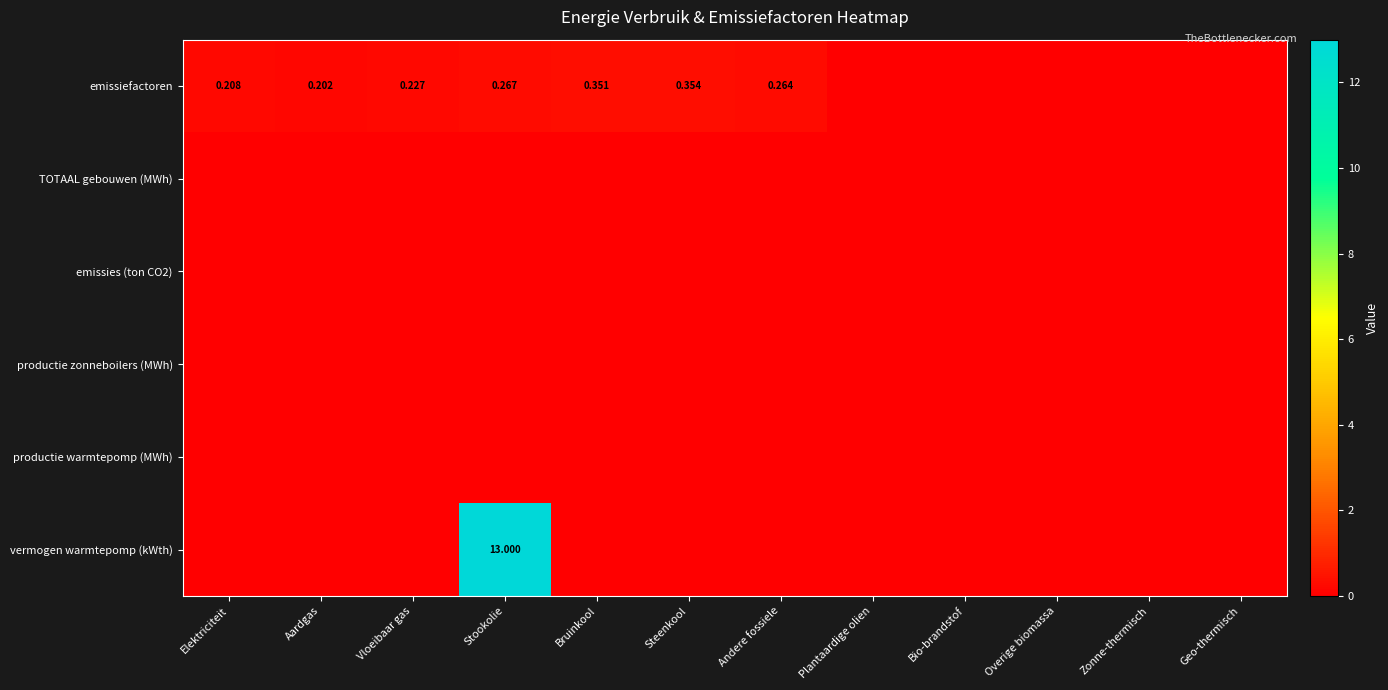

True or false: productie zonneboilers (MWh) has a value of 0.0 at Plantaardige olien.

True